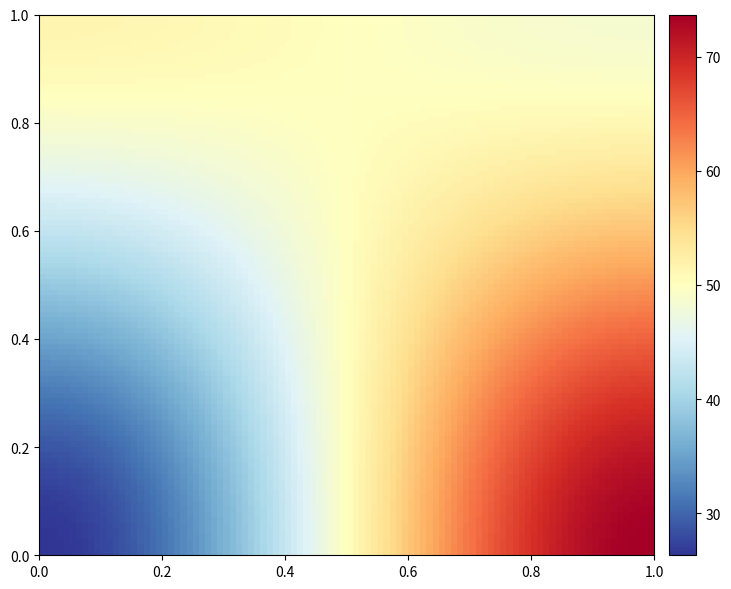

At how many categories does at least one series exceed 73?

1